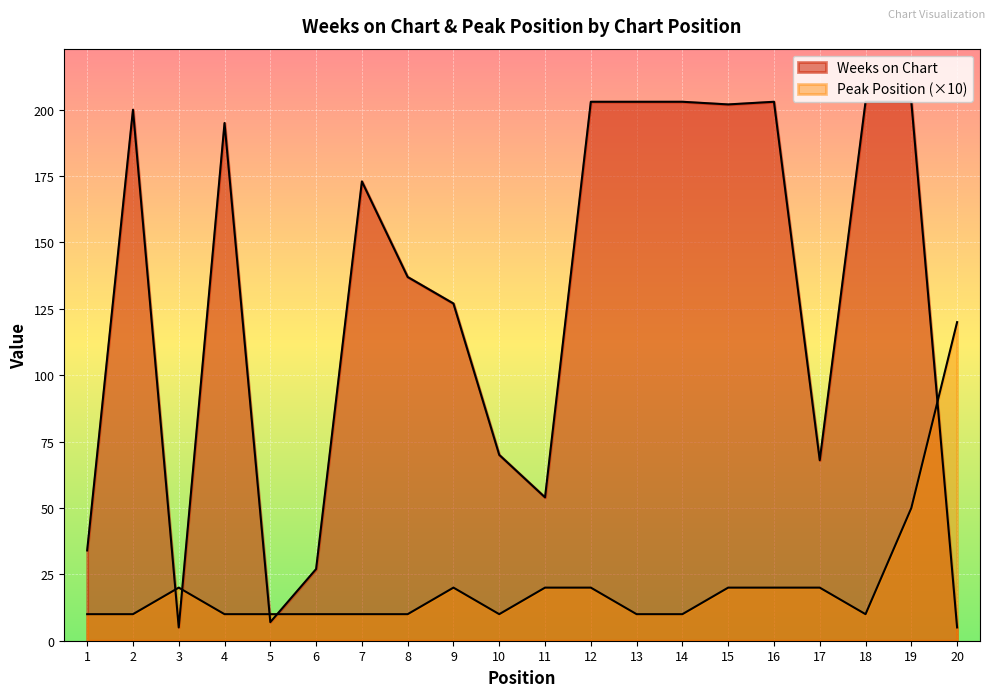

What is the value of the Peak Position point at the 16th from the left?

20